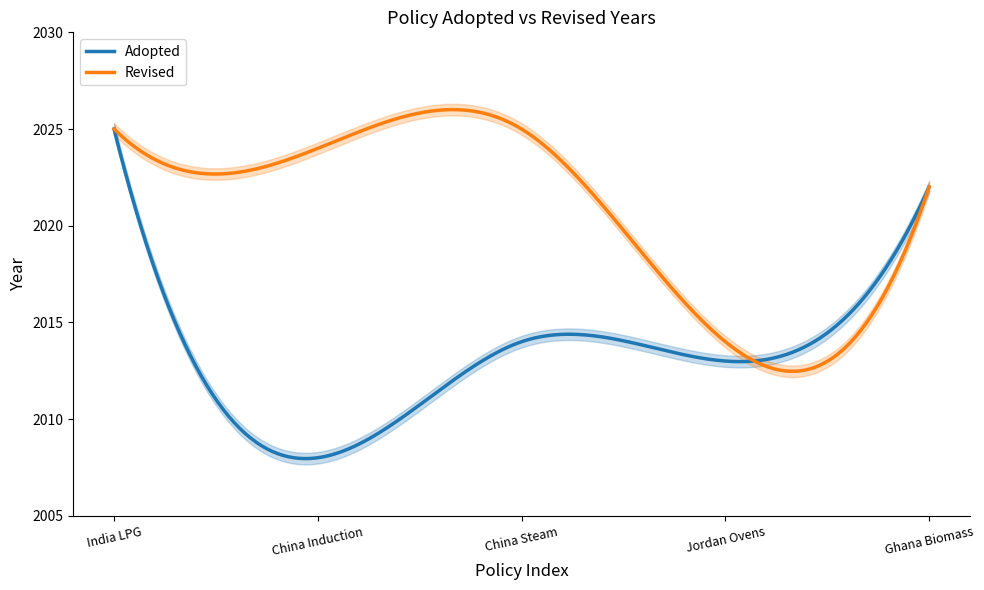

What is the total value across all series at Ghana Biomass?

4044